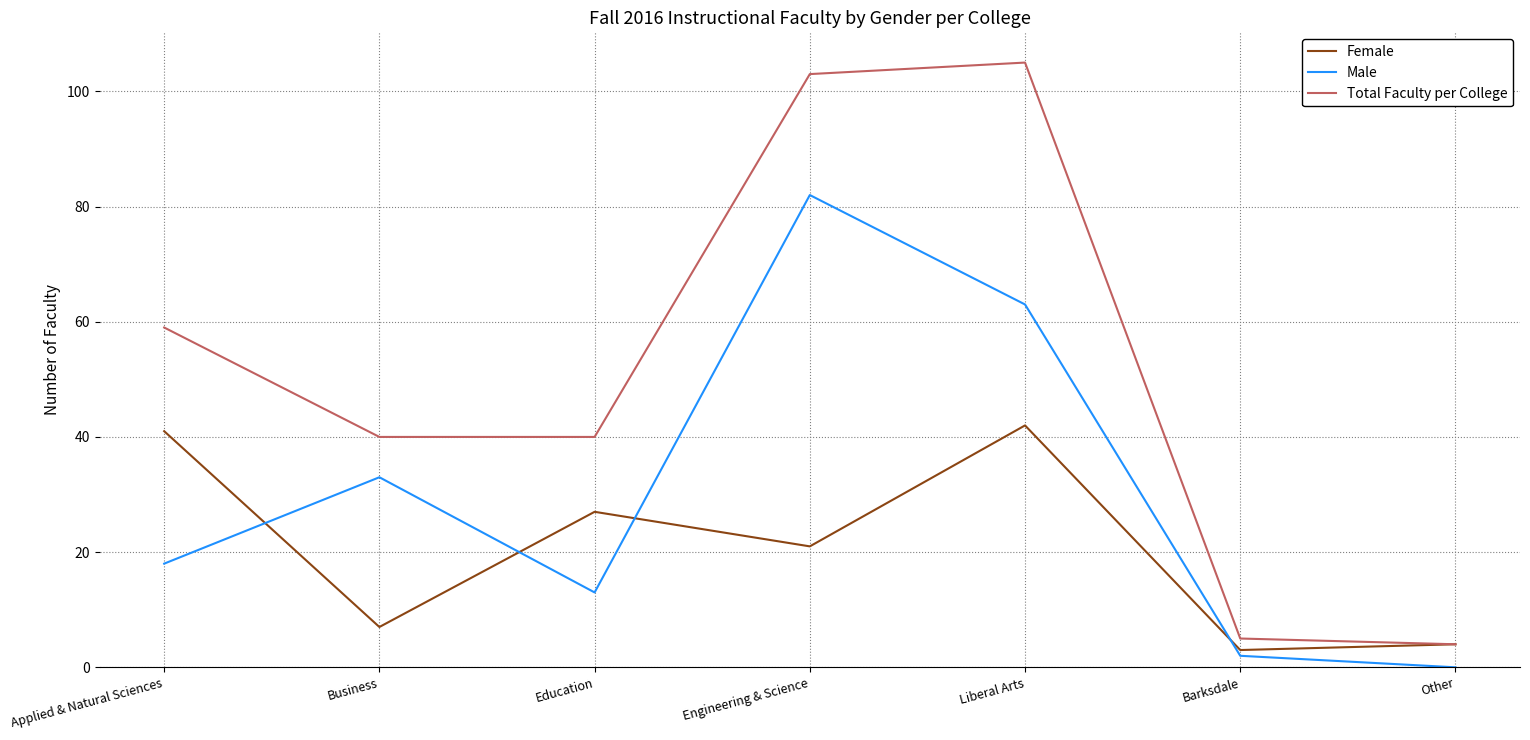

Rank the series by their maximum value, from lowest to highest.

Female, Male, Total Faculty per College